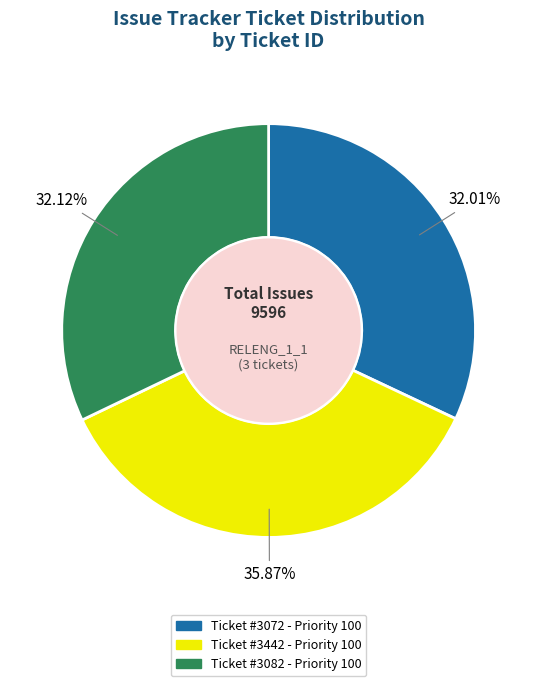

Does any single category account for the majority?

No